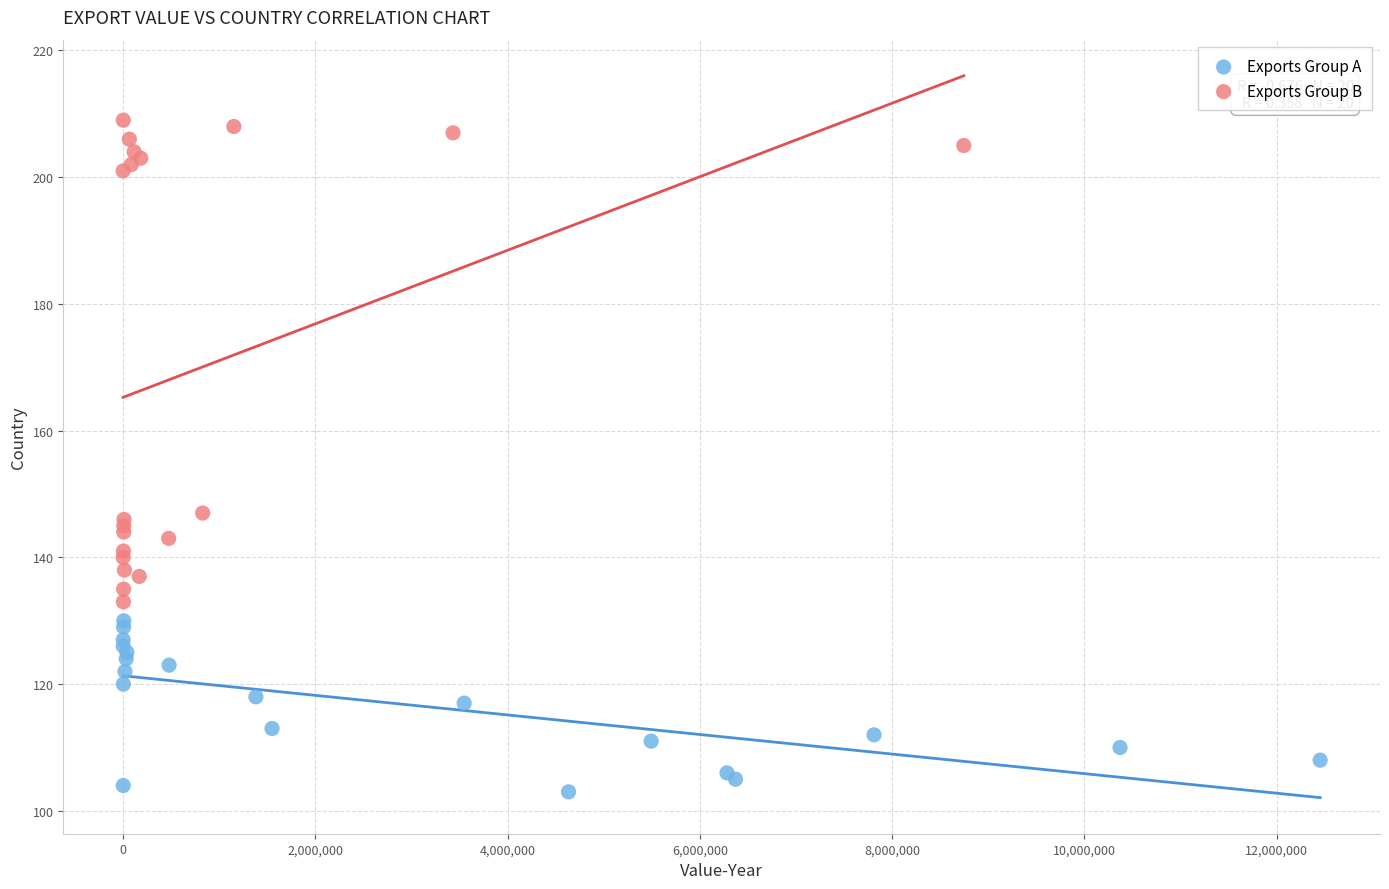

Which series has the largest Y range (max minus min)?

Exports Group B